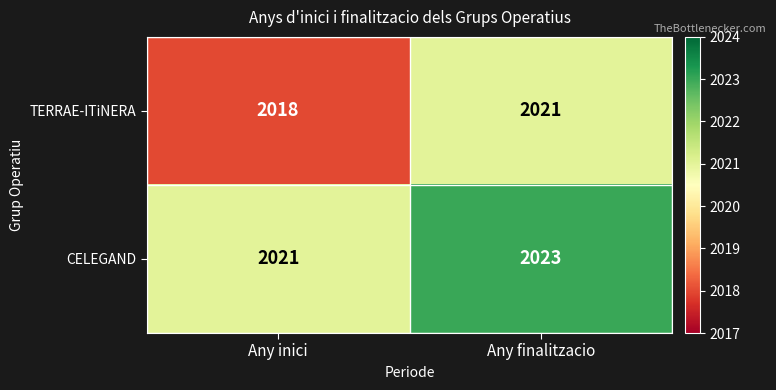

Count the number of data series in this chart.

2